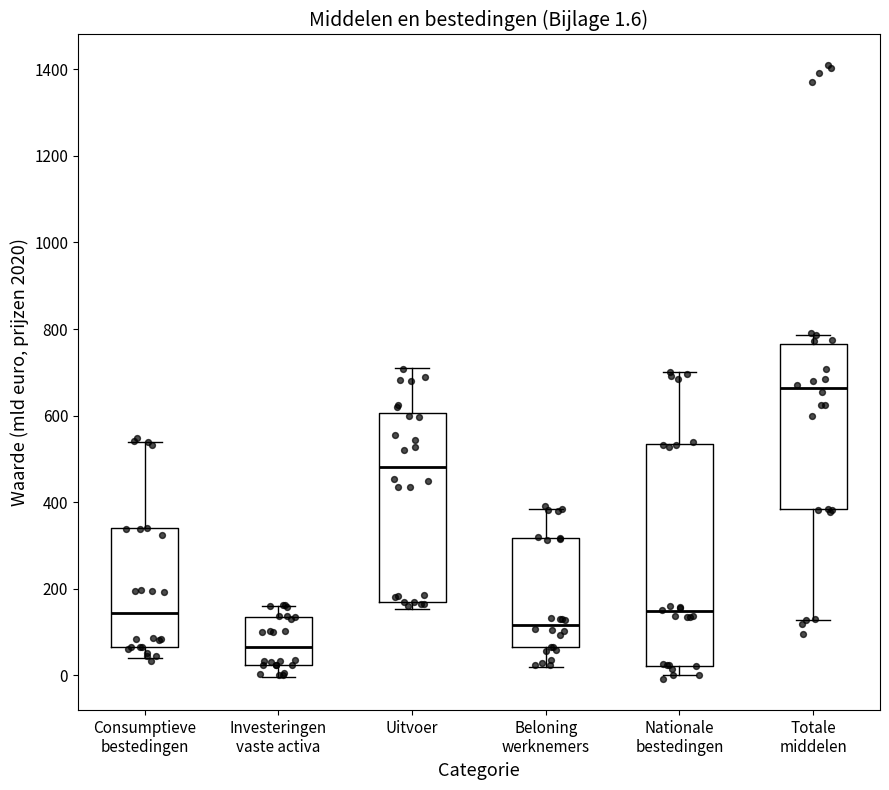

Comparing the boxes themselves (not the whiskers), which one is the tallest?

Nationale bestedingen